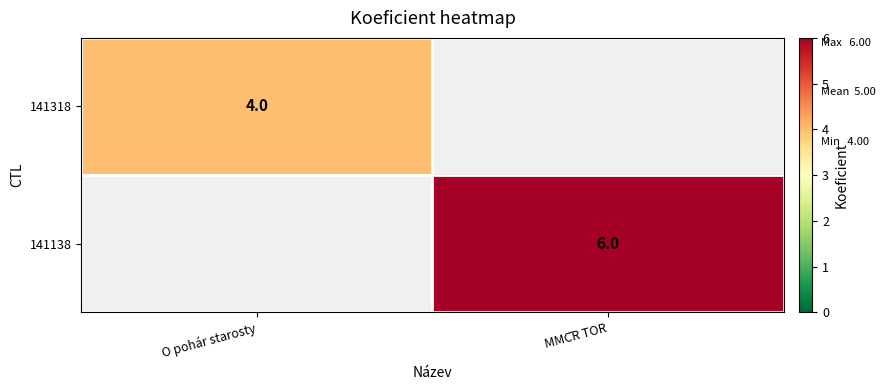

The value of 141318 at O pohár starosty is 6. True or false?

False